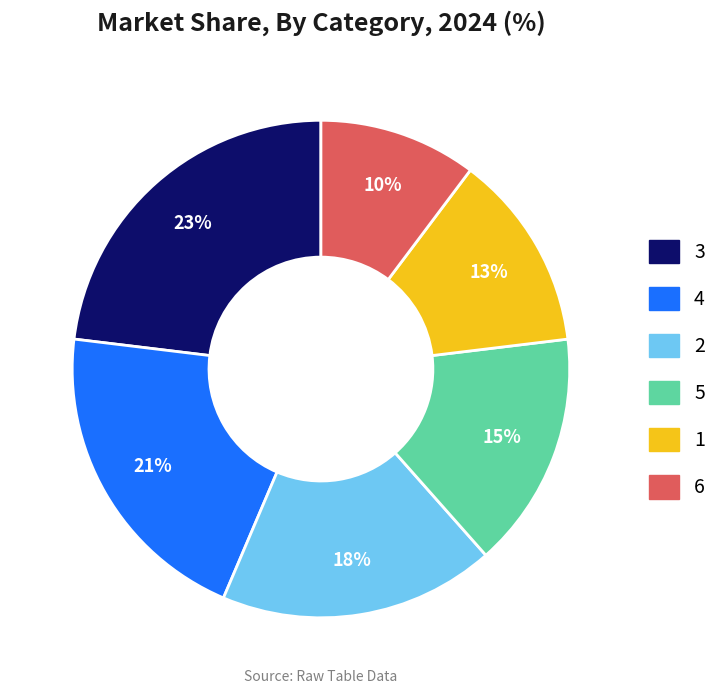

Is there any slice that represents more than half of the pie?

No